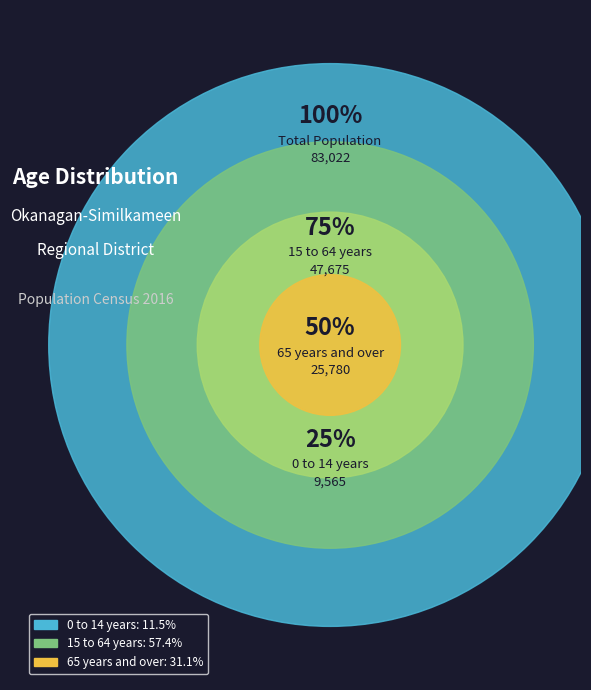

The 15 to 64 years slice represents 57% of the pie. True or false?

True